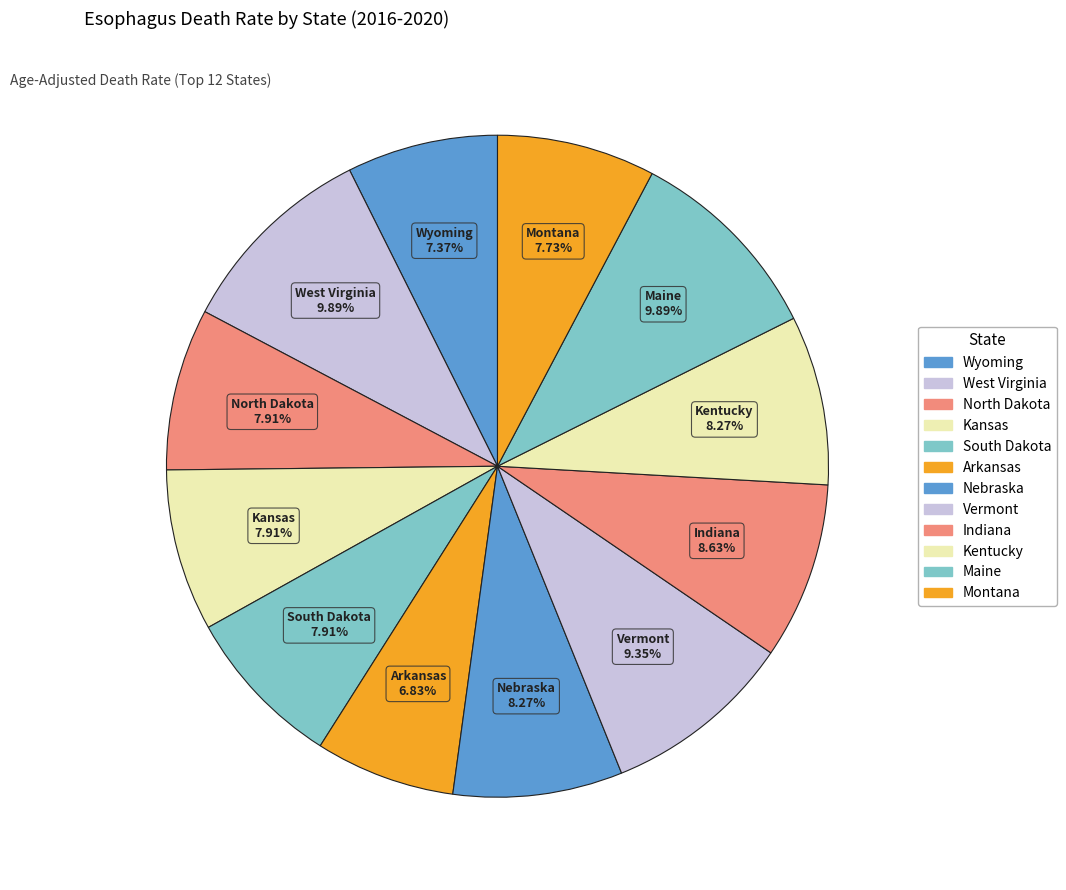

Approximately how many times larger is the value at Montana compared to Wyoming?

1.0